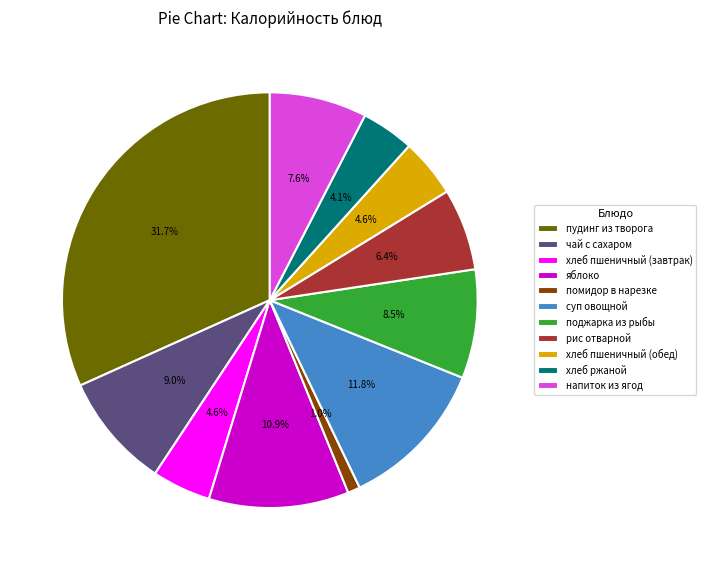

Is there a majority slice in this chart?

No